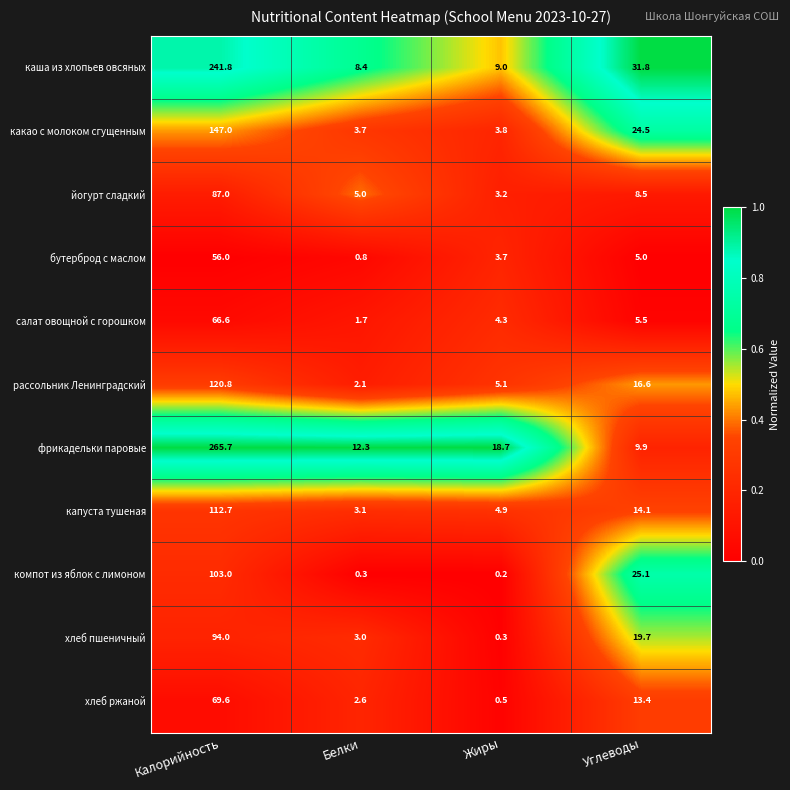

Where is капуста тушеная nearest to the value 57?

Углеводы